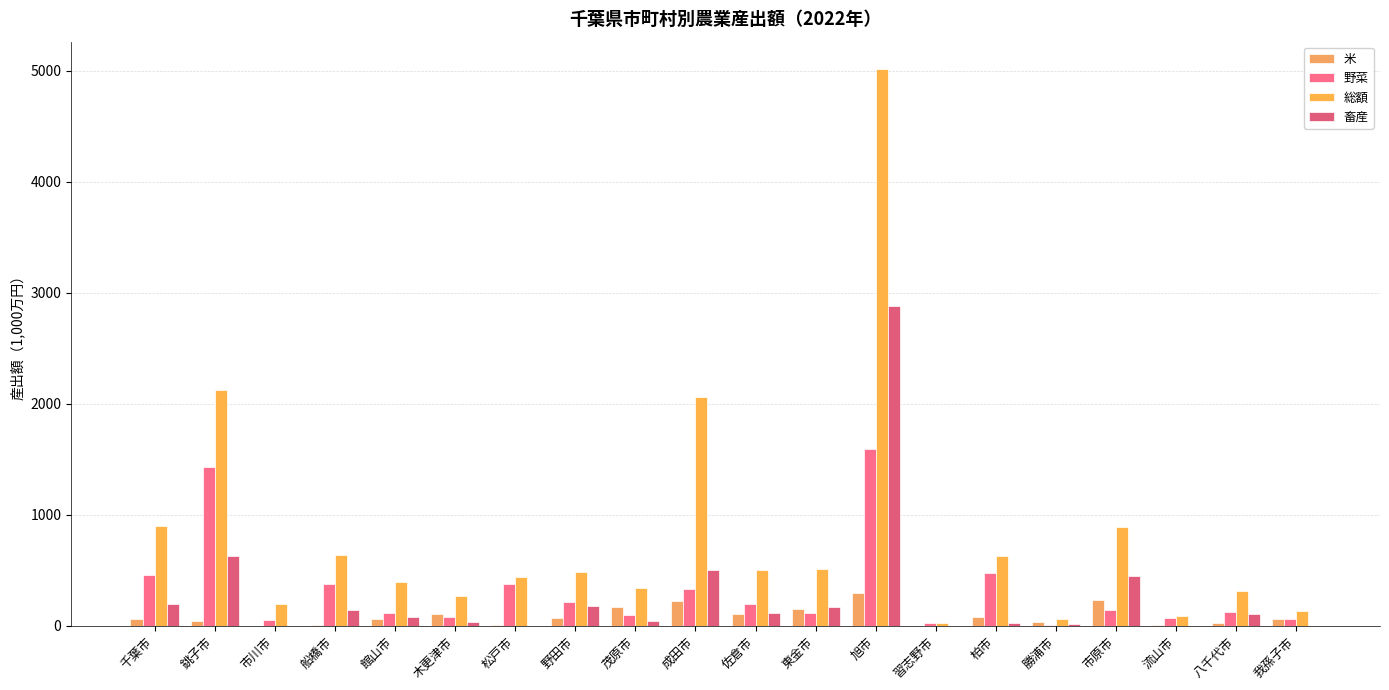

The value of 米 at 船橋市 is 7. True or false?

True